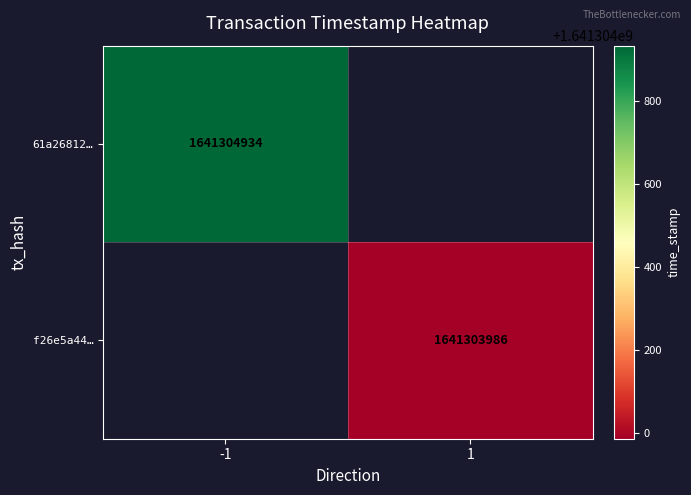

How many positive values does the 61a268127192c1d028d3768e554e5040ca63ea5 series have?

1